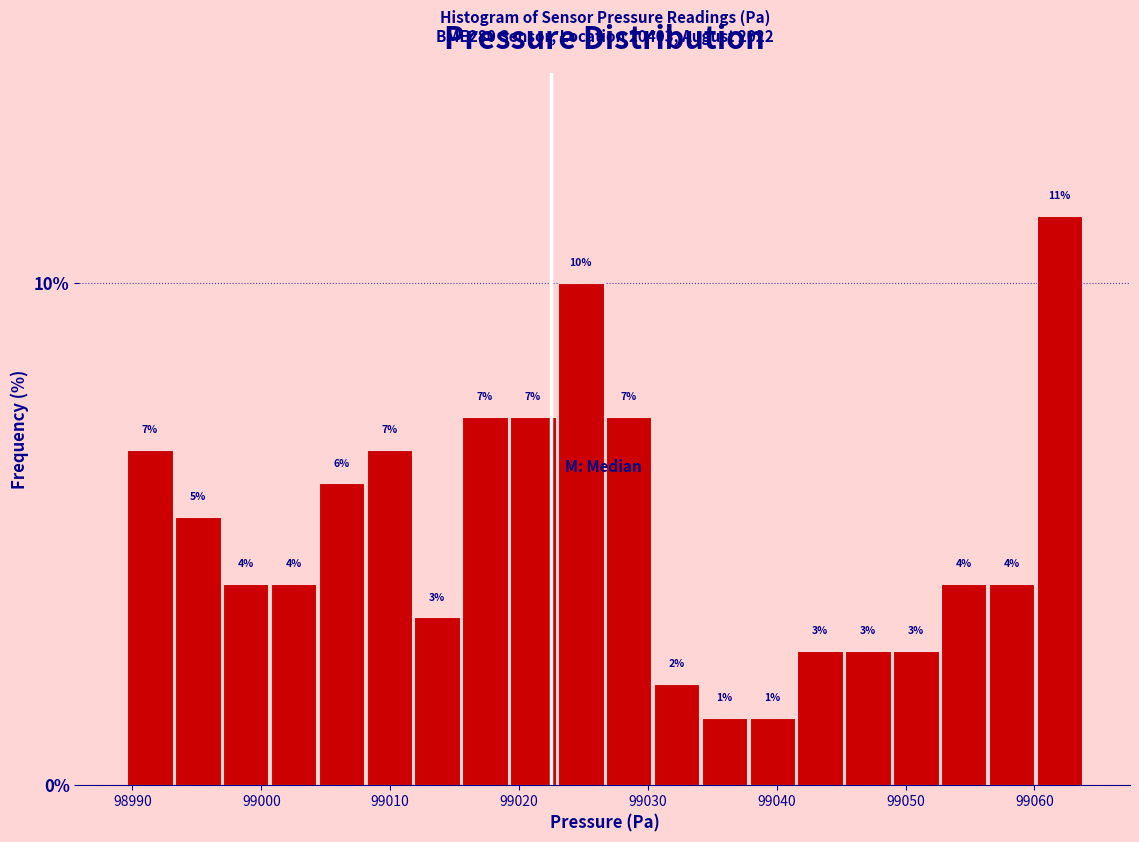

Around what value on the x-axis is the tallest bar? Give the approximate position of its centre, as read against the axis.

99062